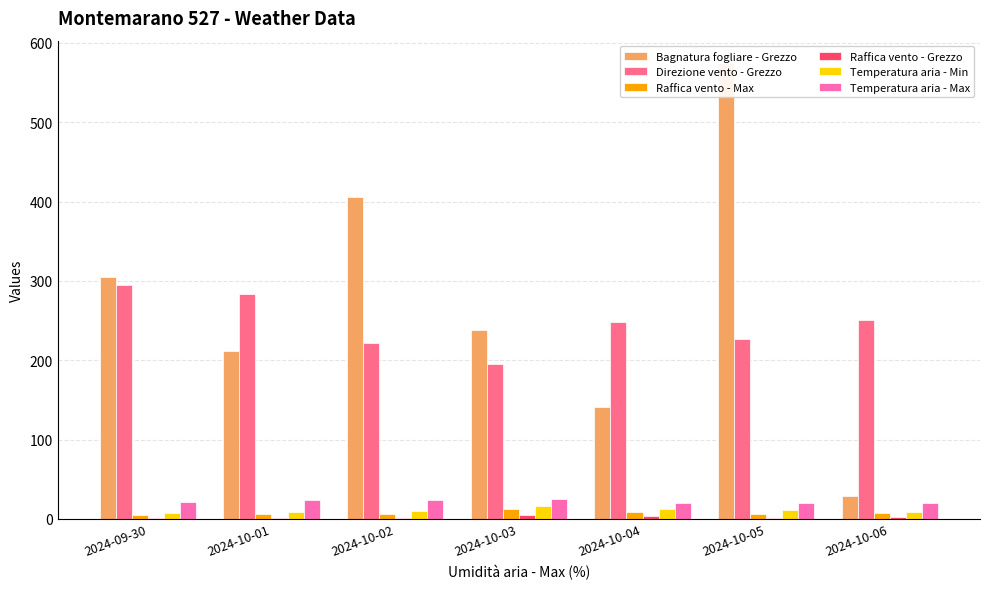

At which label is Temperatura aria - Min closest to 11?

2024-10-05